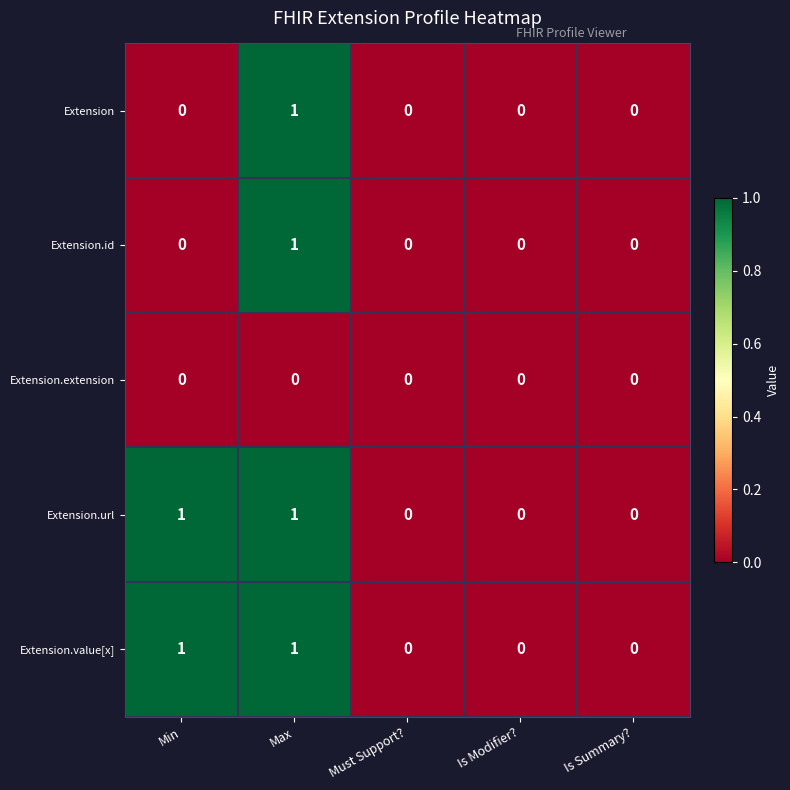

True or false: Extension.url has a value of 0 at Min.

False